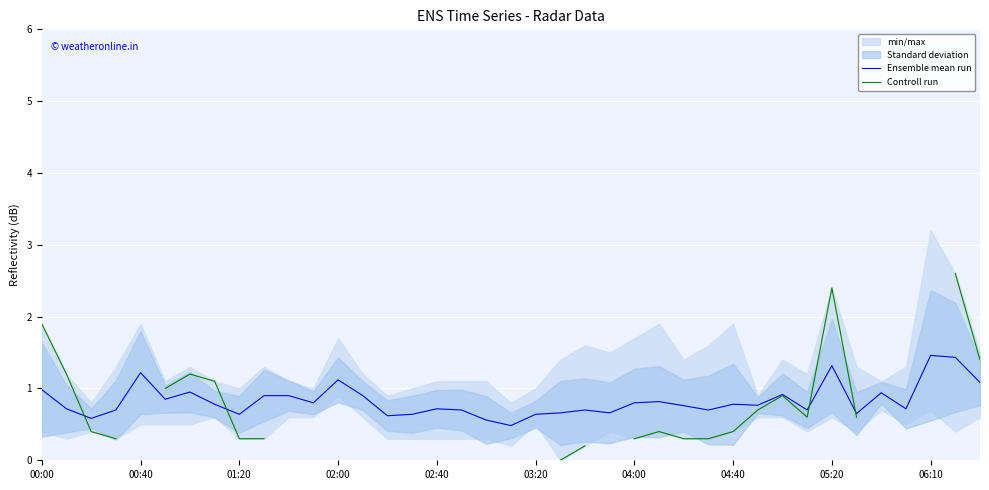

What value does the Controll run series have at 02:40?

0.3